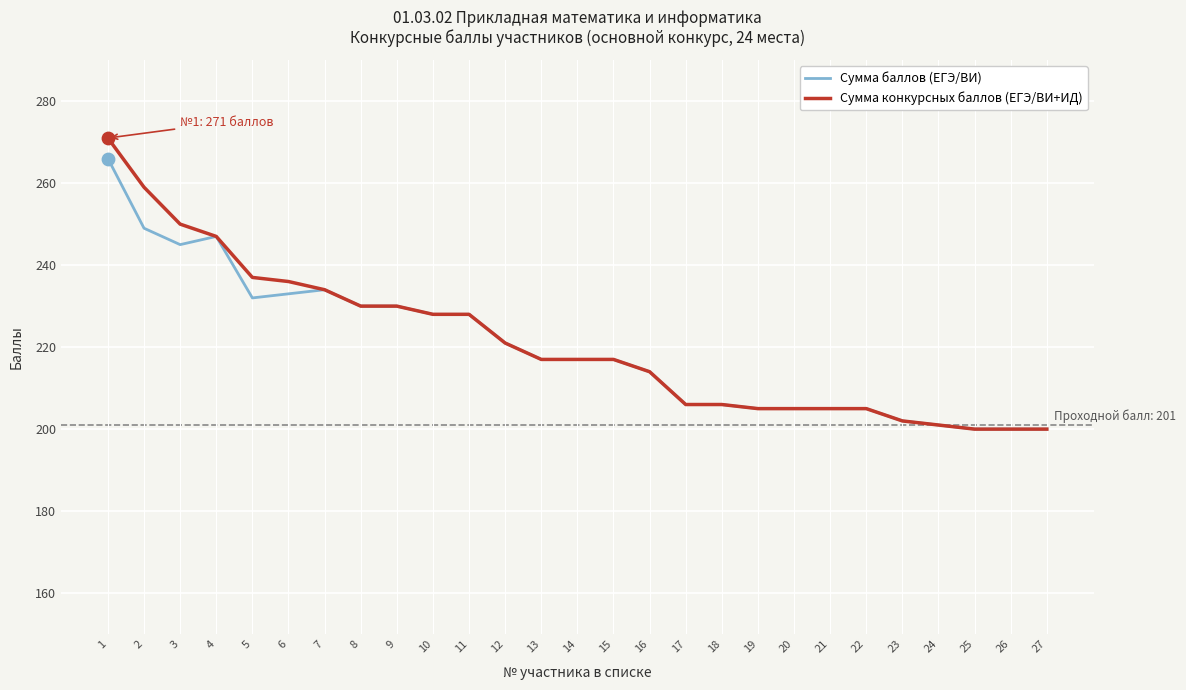

Which series has the largest range (max minus min)?

Сумма конкурсных баллов (ЕГЭ/ВИ+ИД)